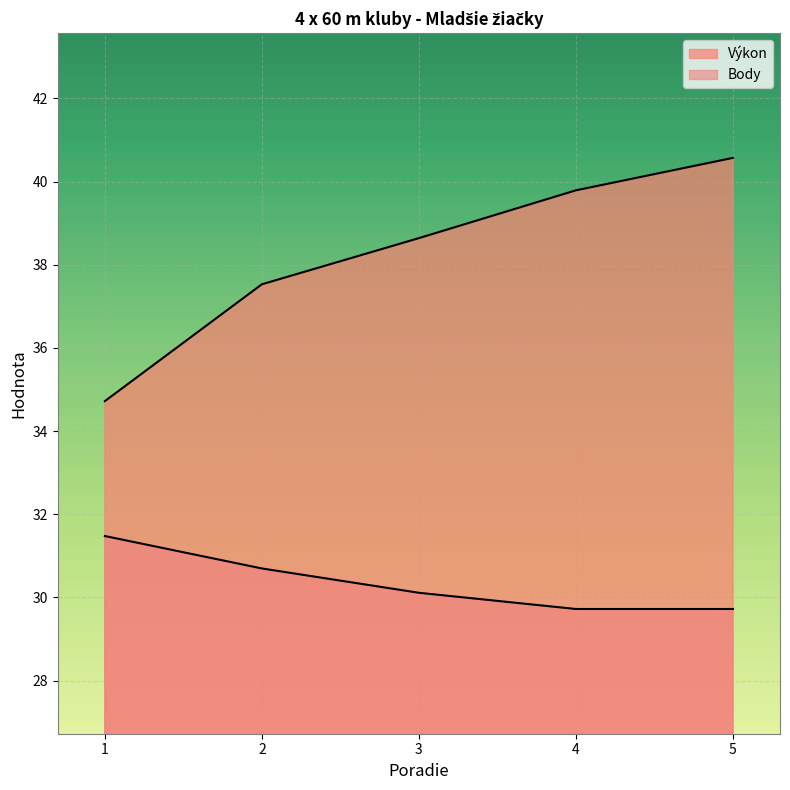

What is the total value across all series at 3?

68.8